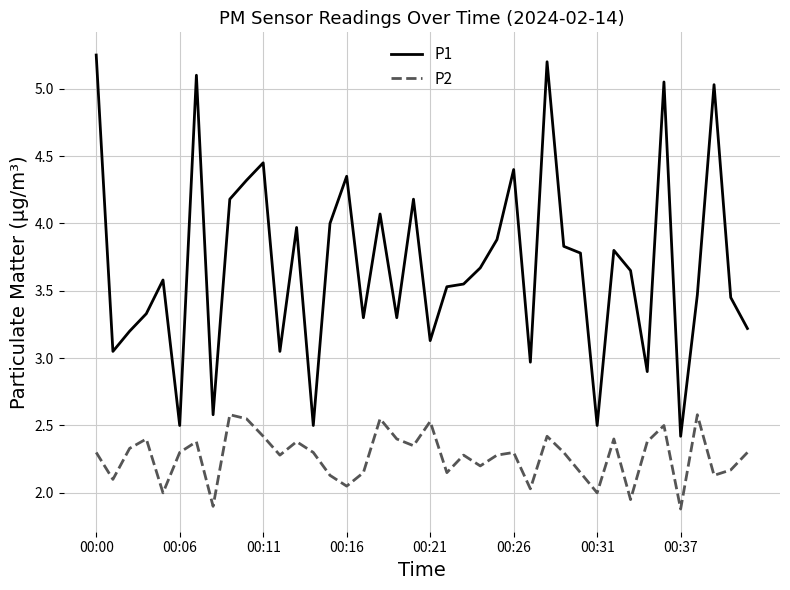

Rank the series by their average value, from lowest to highest.

P2, P1